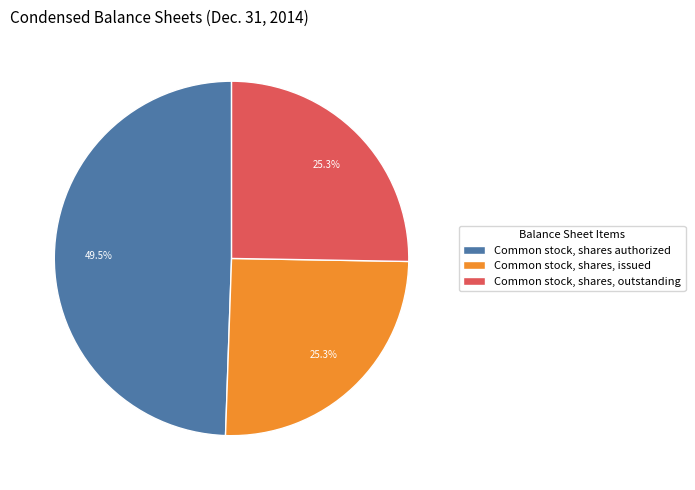

Is there any slice that represents more than half of the pie?

No